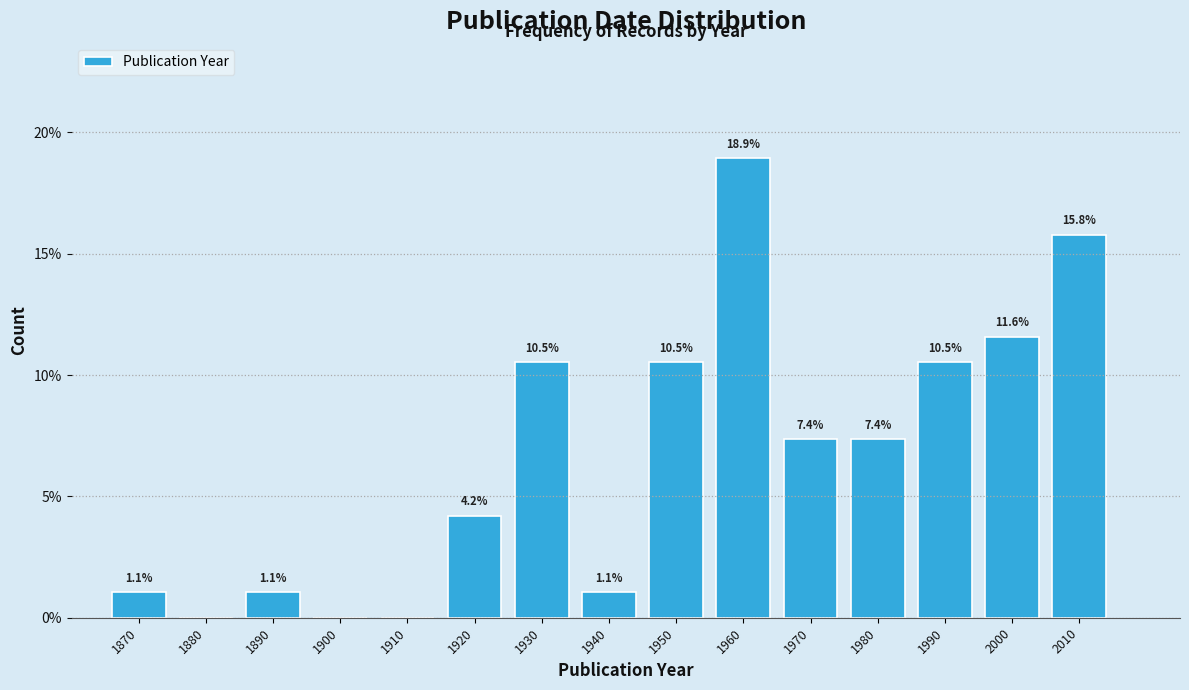

Reading left to right, extract all data points from this chart.

1870=1.1	1880=0.0	1890=1.1	1900=0.0	1910=0.0	1920=4.2	1930=10.5	1940=1.1	1950=10.5	1960=18.9	1970=7.4	1980=7.4	1990=10.5	2000=11.6	2010=15.8